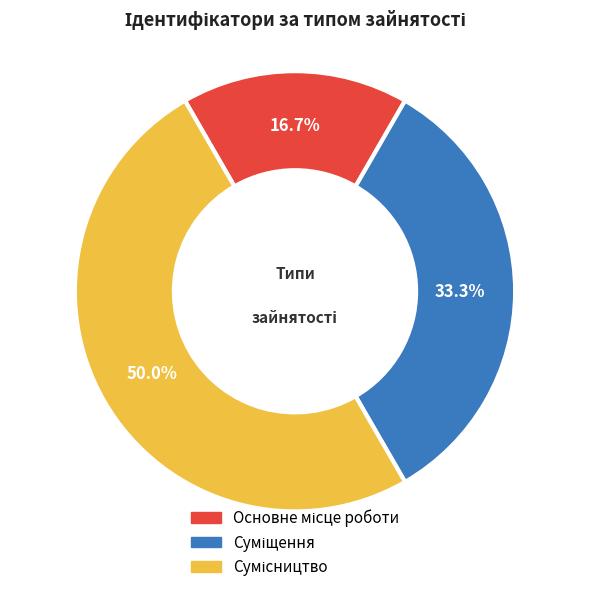

What is the change in value from Основне місце роботи to Суміщення?

+1